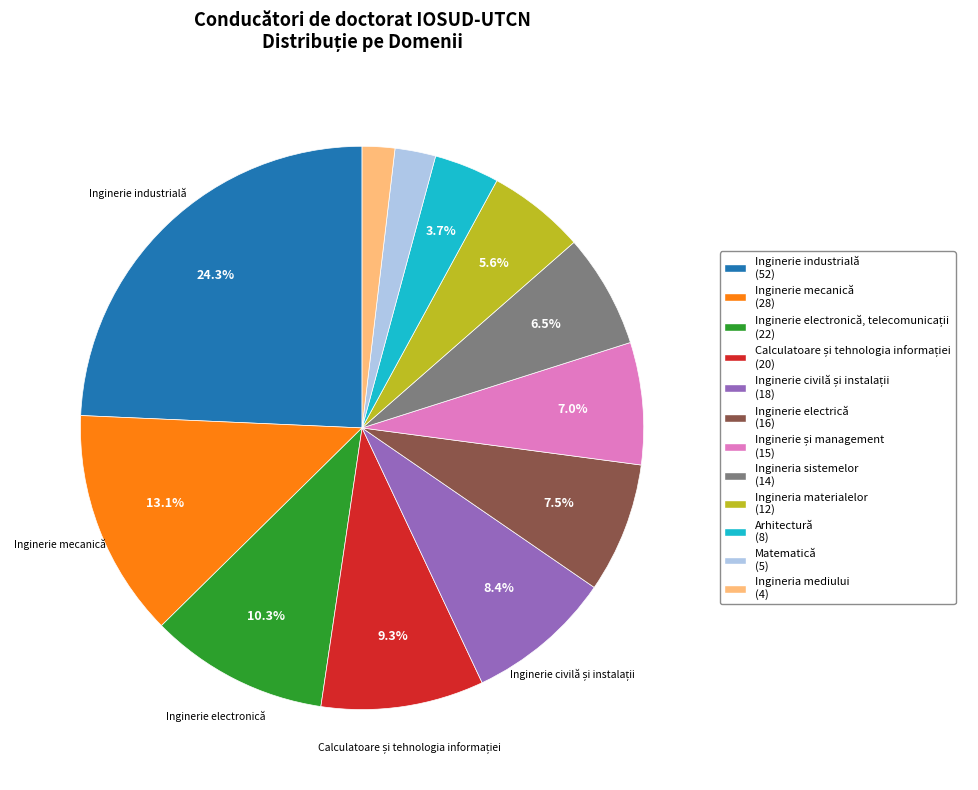

Approximately how many times larger is the value at Ingineria materialelor compared to Inginerie mecanică?

0.4